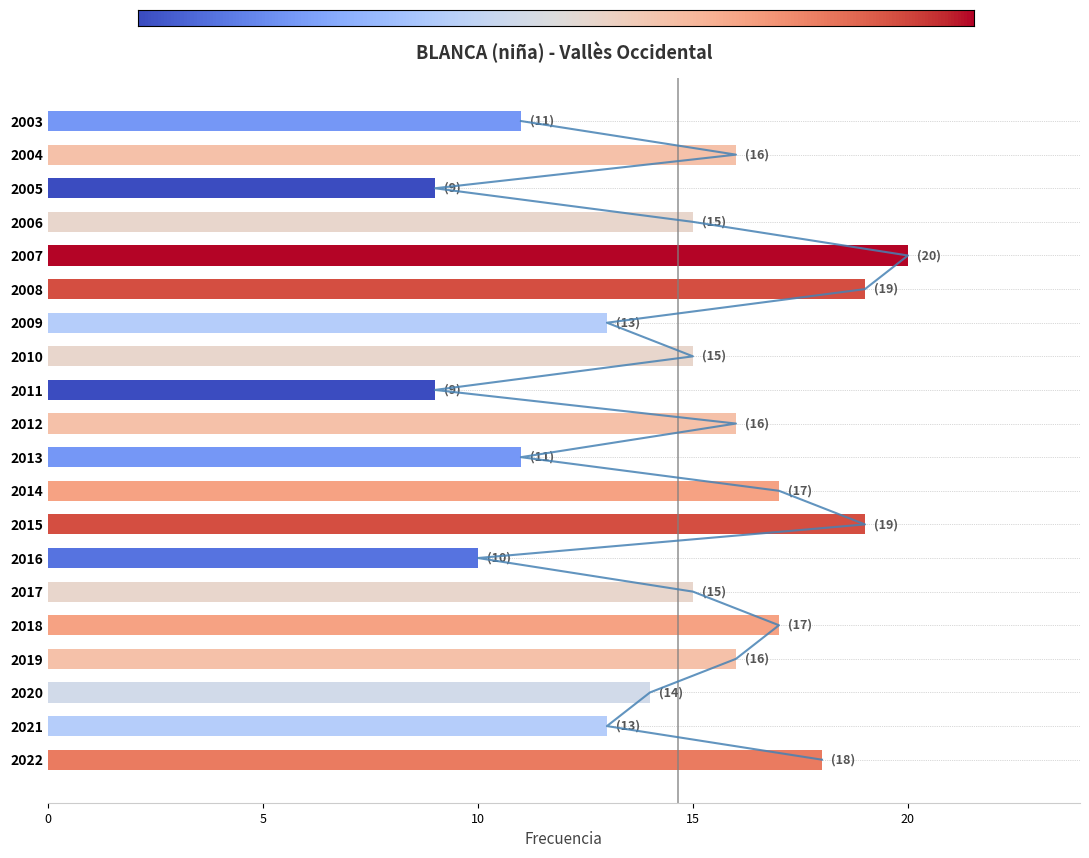

Does the chart contain stacked bars?

No